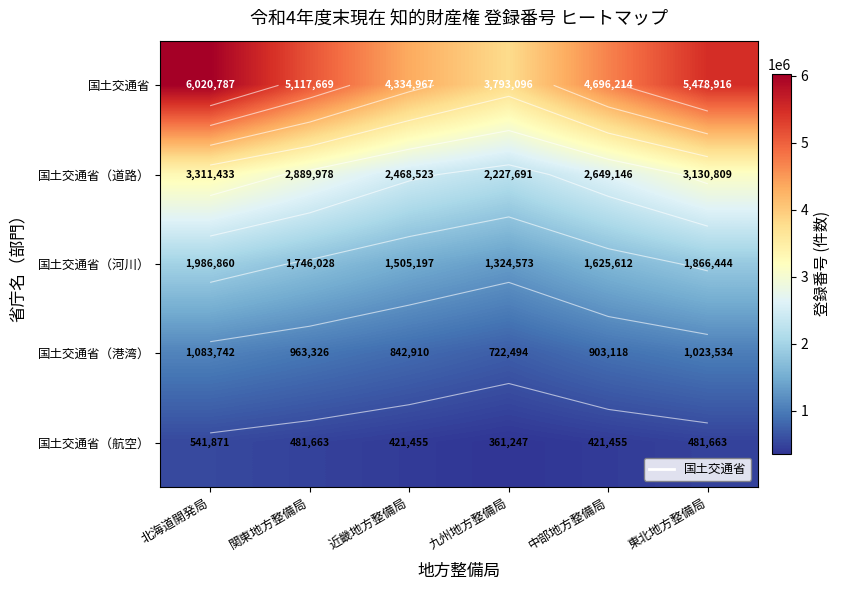

What is the total value across all series at 近畿地方整備局?

9573052